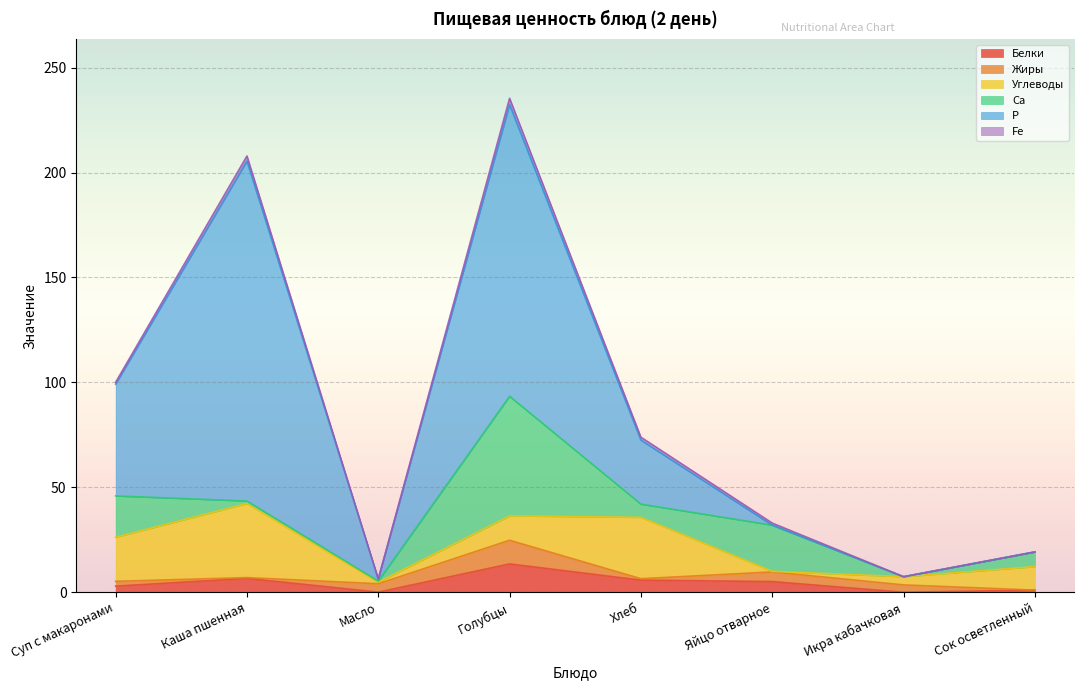

What position from the right is Суп с макаронами?

8